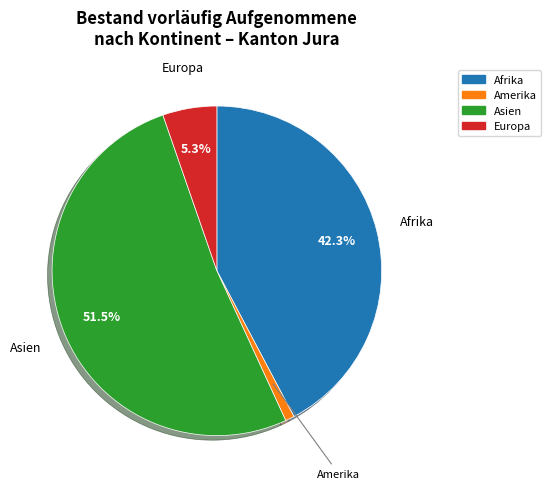

Count the number of slices in the pie.

4